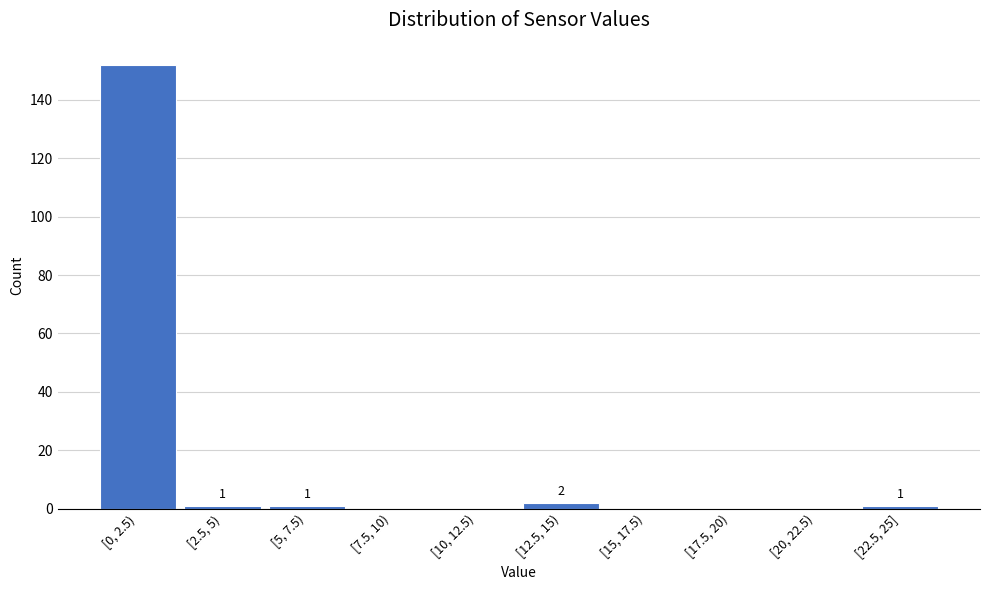

Reading left to right, transcribe all the data shown in this chart.

[0, 2.5)=152	[2.5, 5)=1	[5, 7.5)=1	[7.5, 10)=0	[10, 12.5)=0	[12.5, 15)=2	[15, 17.5)=0	[17.5, 20)=0	[20, 22.5)=0	[22.5, 25]=1